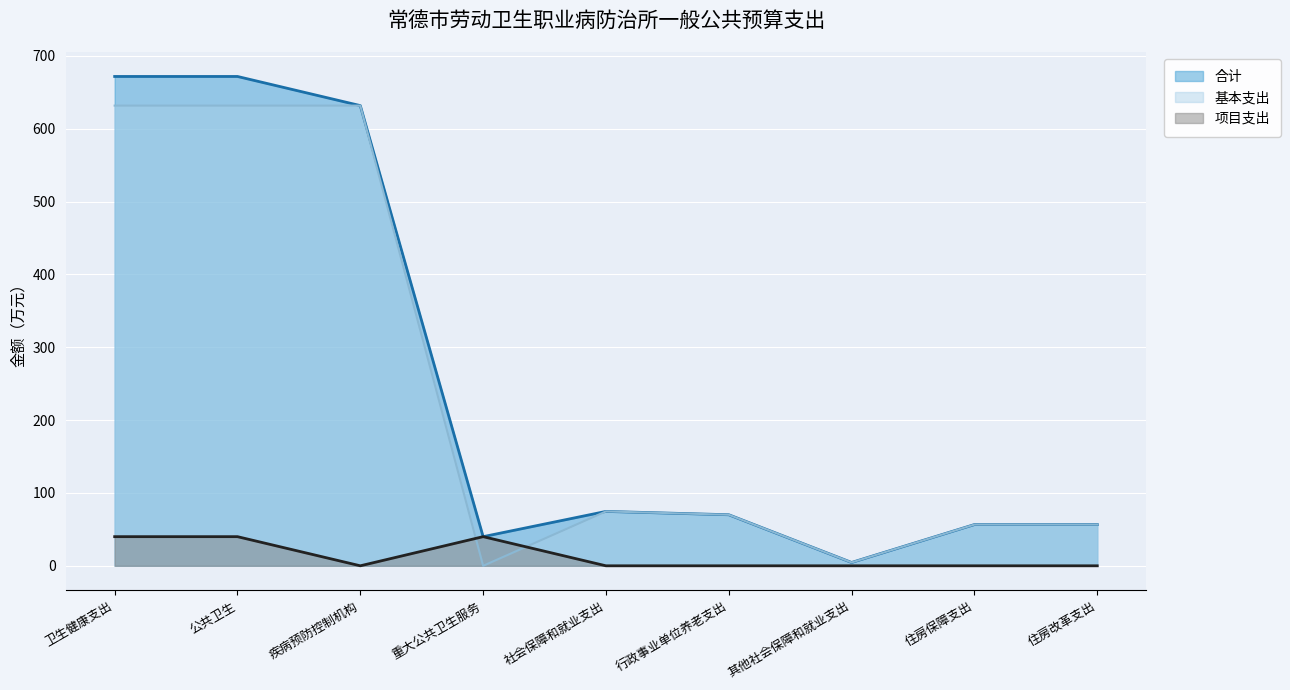

What is the label of the 7th point from the right?

疾病预防控制机构